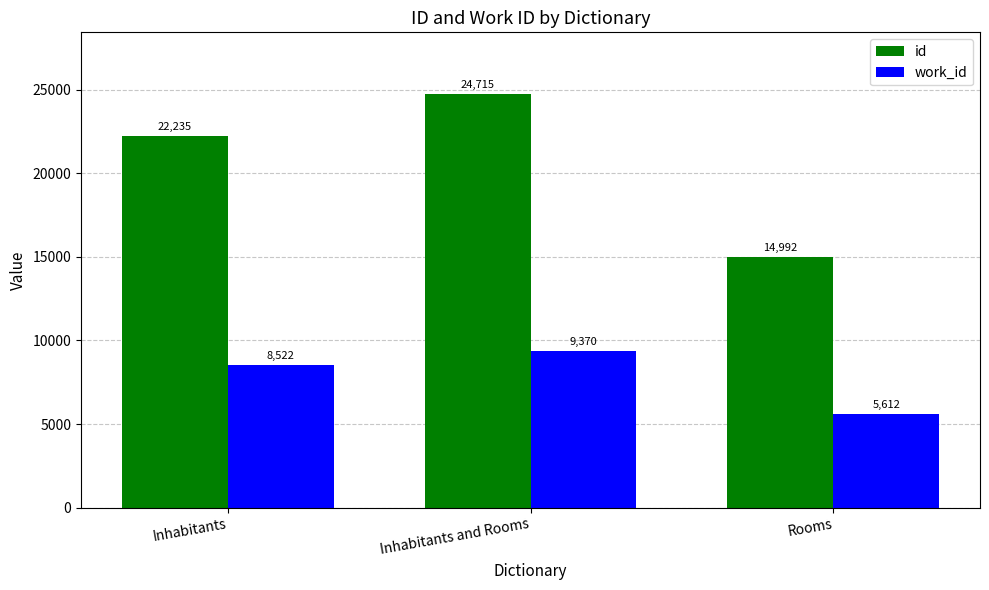

Which series has the widest spread of values?

id